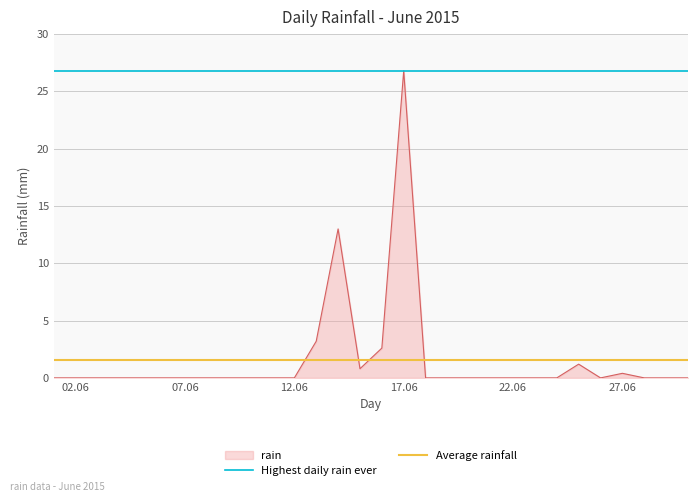

The value of rain at 17.06 is 41.6. True or false?

False